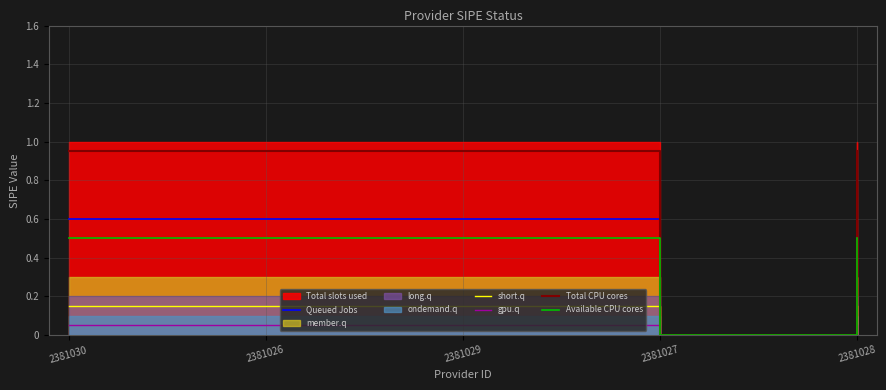

What is the highest value of the Queued Jobs series?

0.6